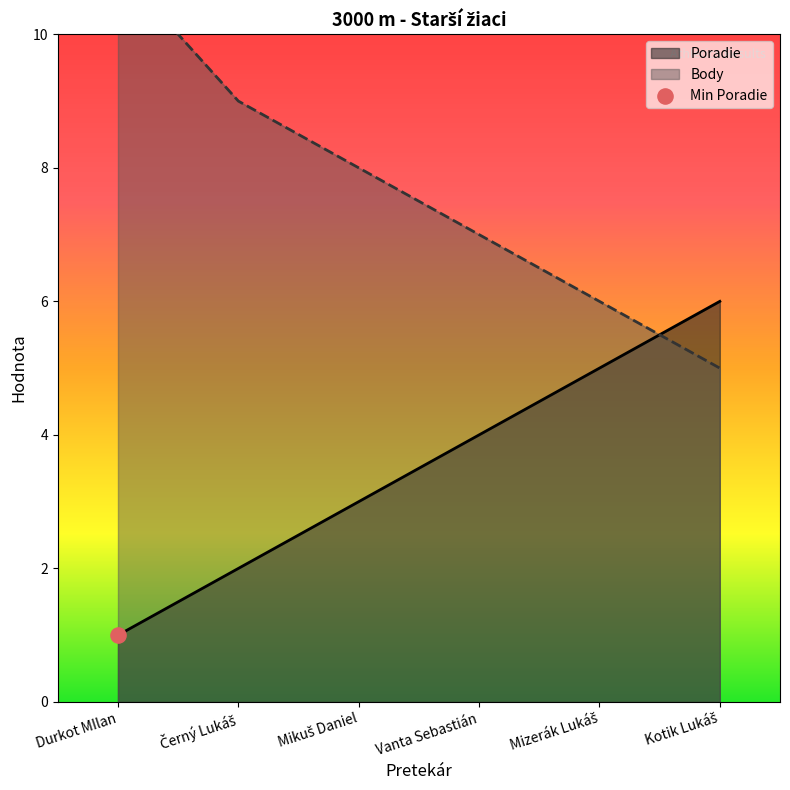

Which series contains the lowest Y value?

Poradie